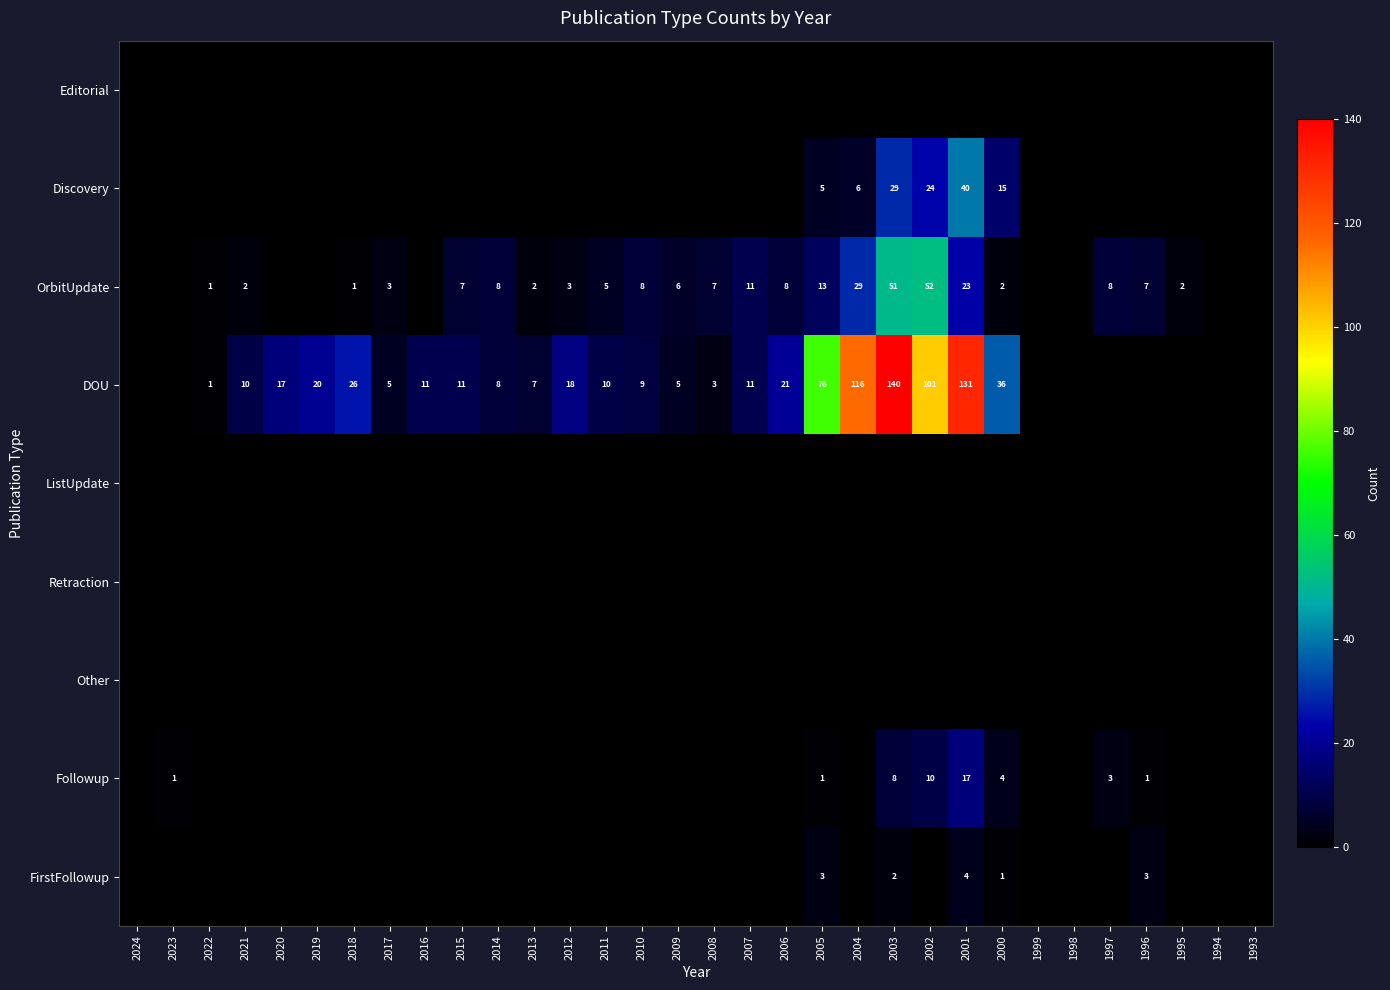

Which has a higher value, 2009 or 2018?

2009